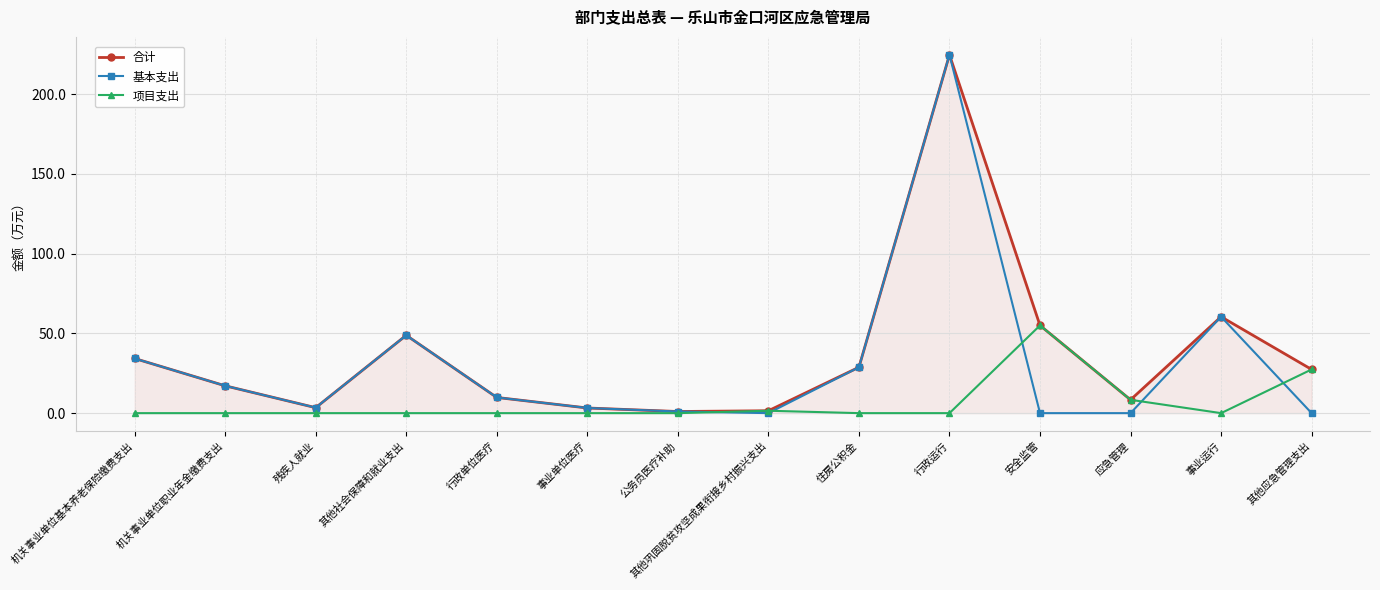

What is the sum of the 基本支出 values at 行政单位医疗 and 行政运行?

234.5